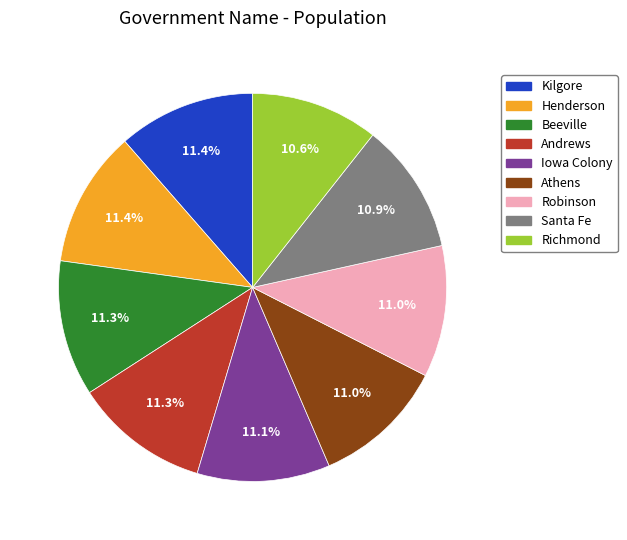

Is it true that Santa Fe is 11% of the pie?

True